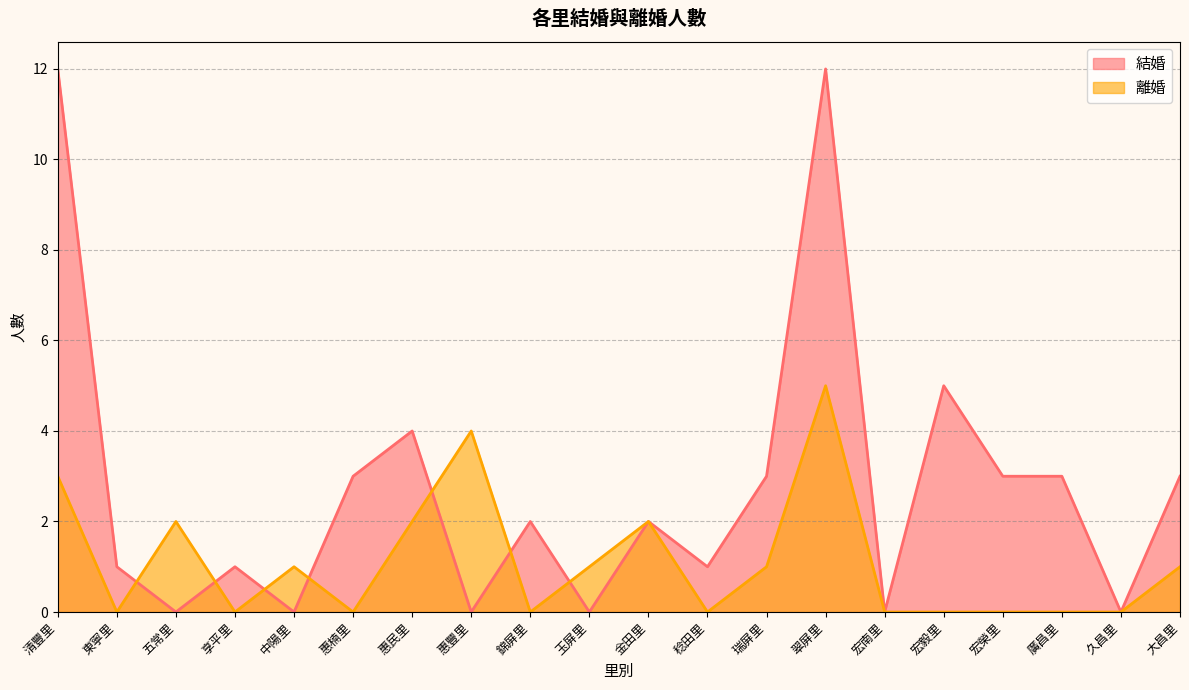

Reading left to right, what are all the values shown in this chart?

結婚: 12	1	0	1	0	3	4	0	2	0	2	1	3	12	0	5	3	3	0	3
離婚: 3	0	2	0	1	0	2	4	0	1	2	0	1	5	0	0	0	0	0	1